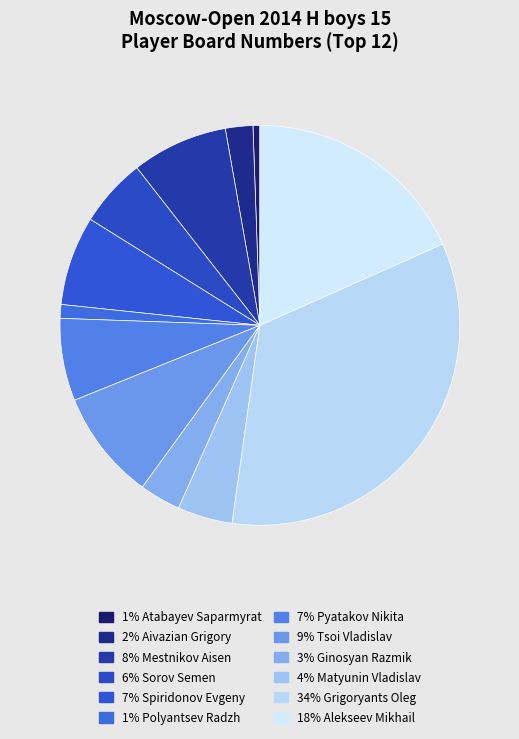

Which slice is the smallest?

Atabayev Saparmyrat